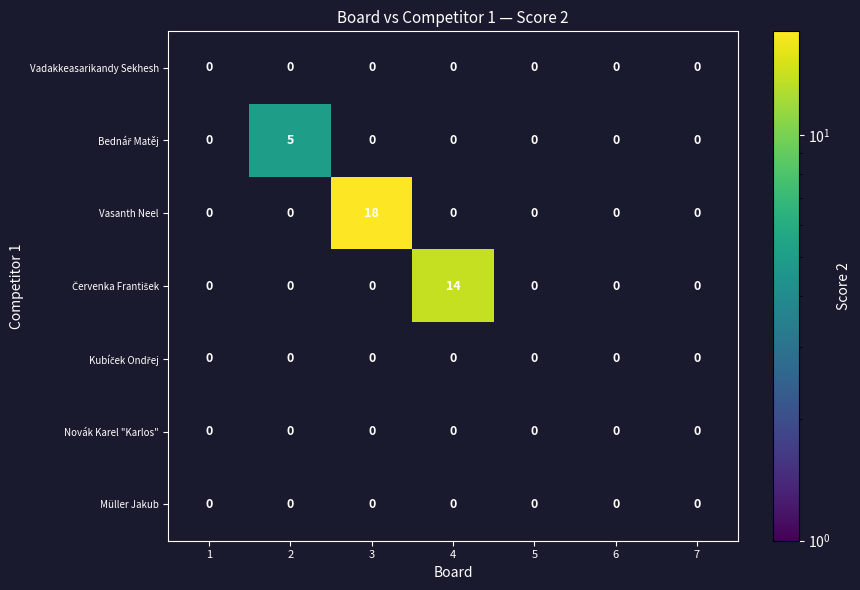

True or false: Vasanth Neel has a value of 30 at 3.

False